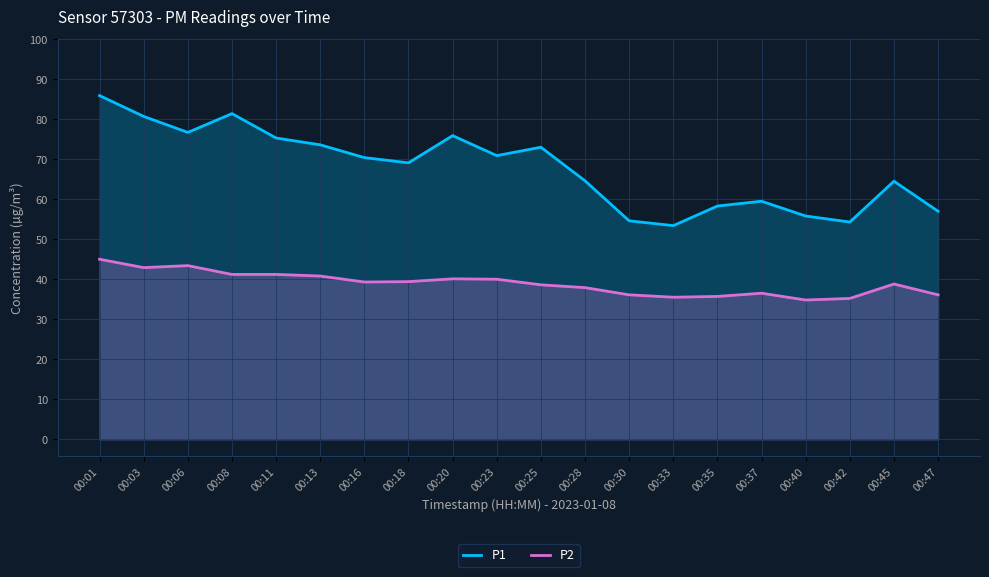

What are all the series names shown in the legend?

P1, P2